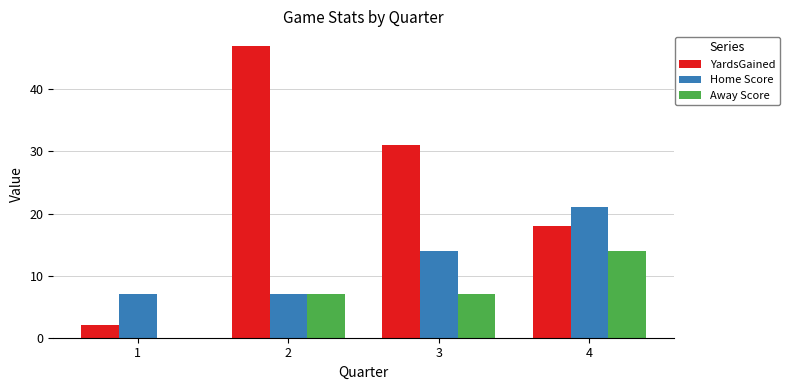

At which label does Home Score reach its peak?

4